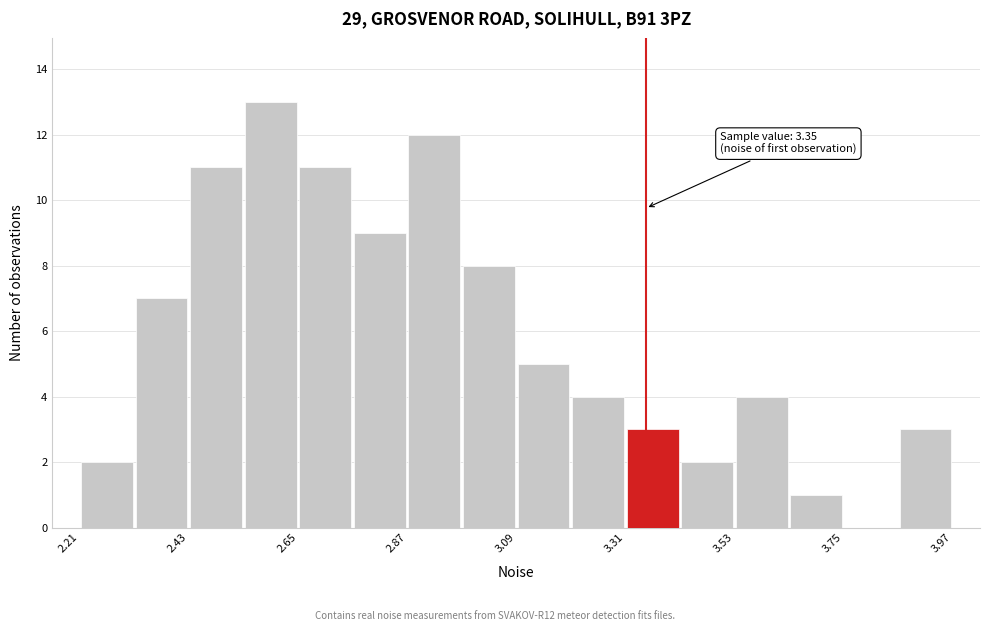

Read against the x-axis, roughly where is the centre of the tallest bar?

2.60